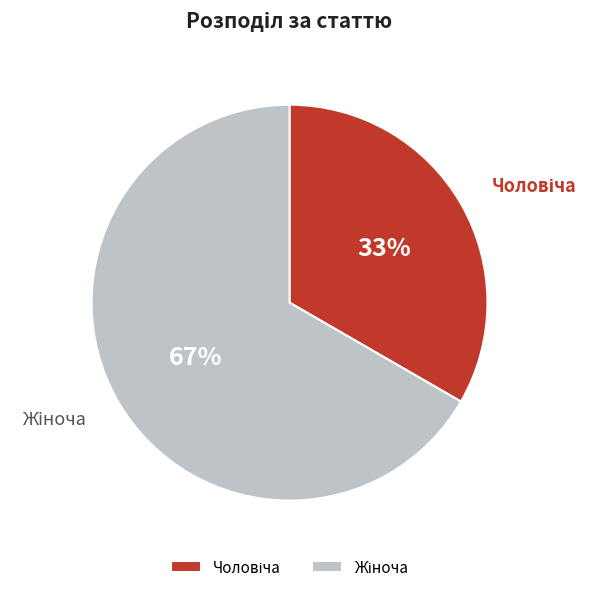

To the nearest percent, what is the average slice percentage?

50%